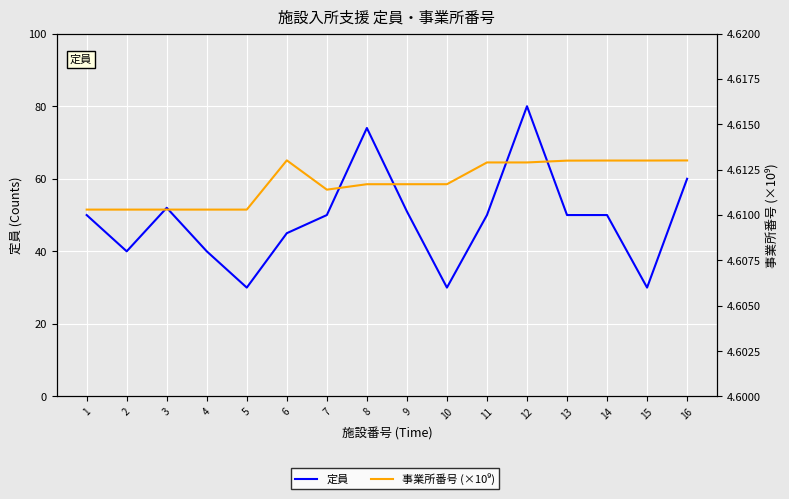

Which category has the highest value in the 事業所番号 (×10⁹) series?

6